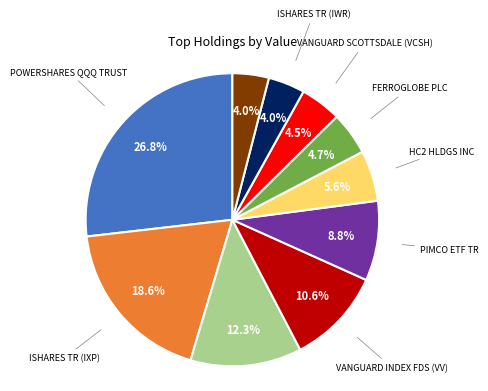

Does any single category account for the majority?

No